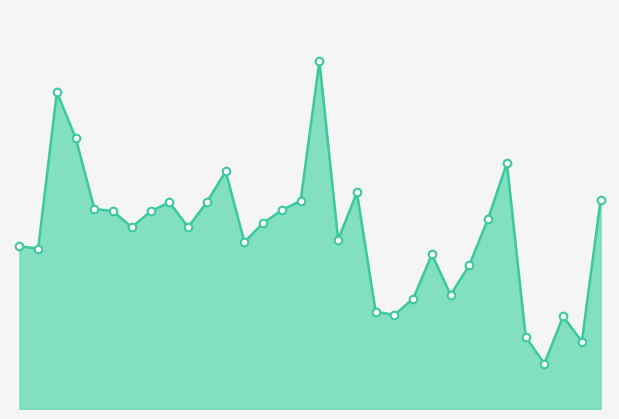

Which series has the largest Y range (max minus min)?

Всего руб (line)